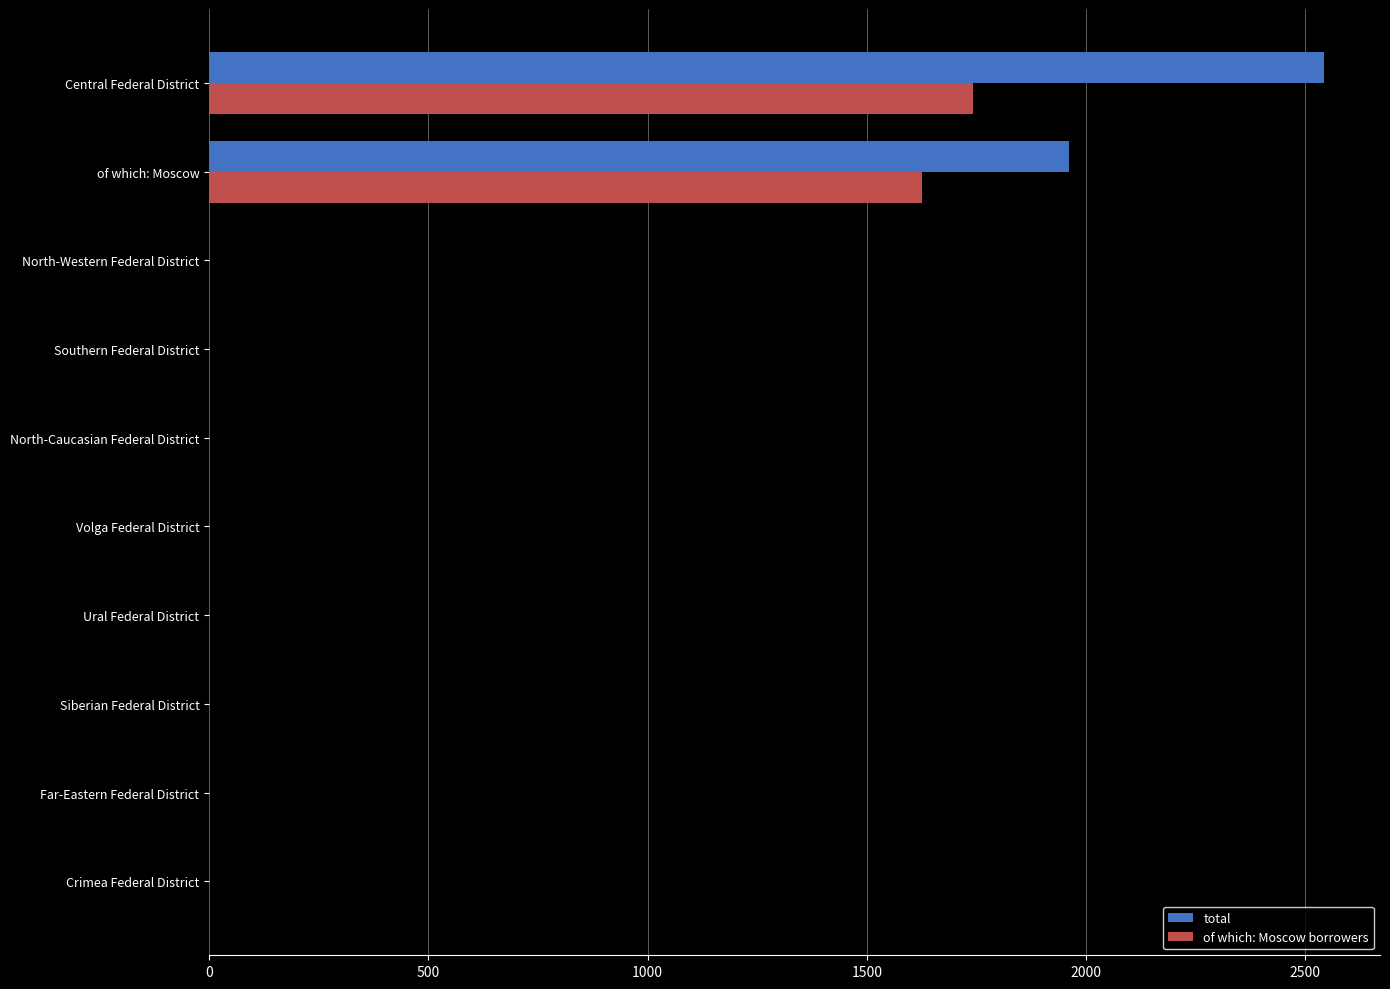

How many data points in of which: Moscow borrowers are above 0?

2